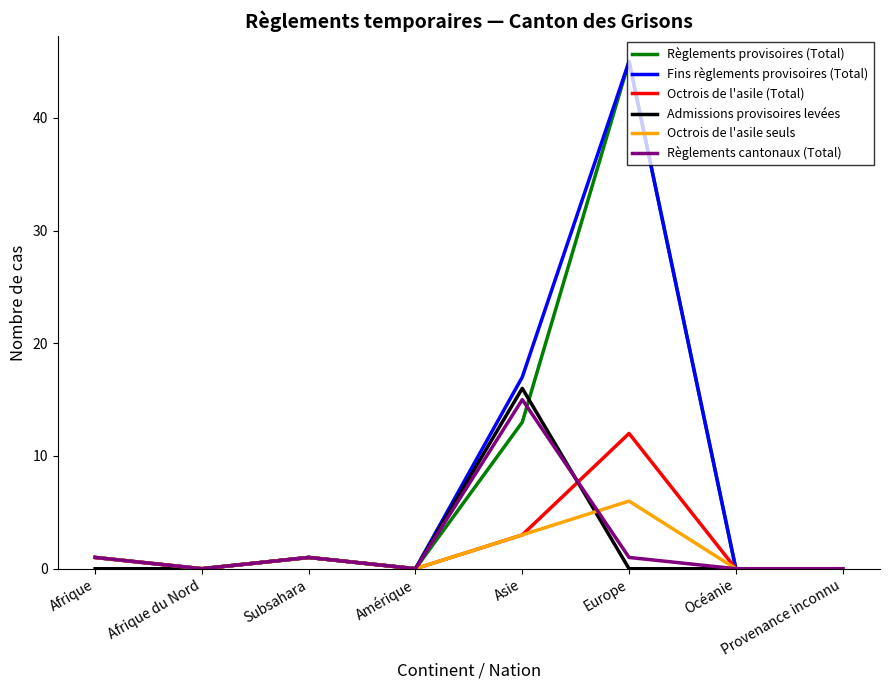

Which series has the largest total across all categories?

Fins règlements provisoires (Total)